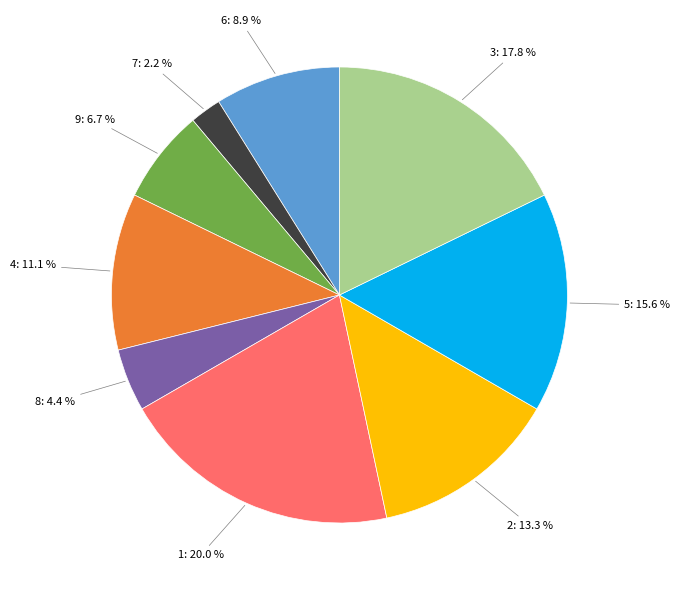

Is there any slice that represents more than half of the pie?

No